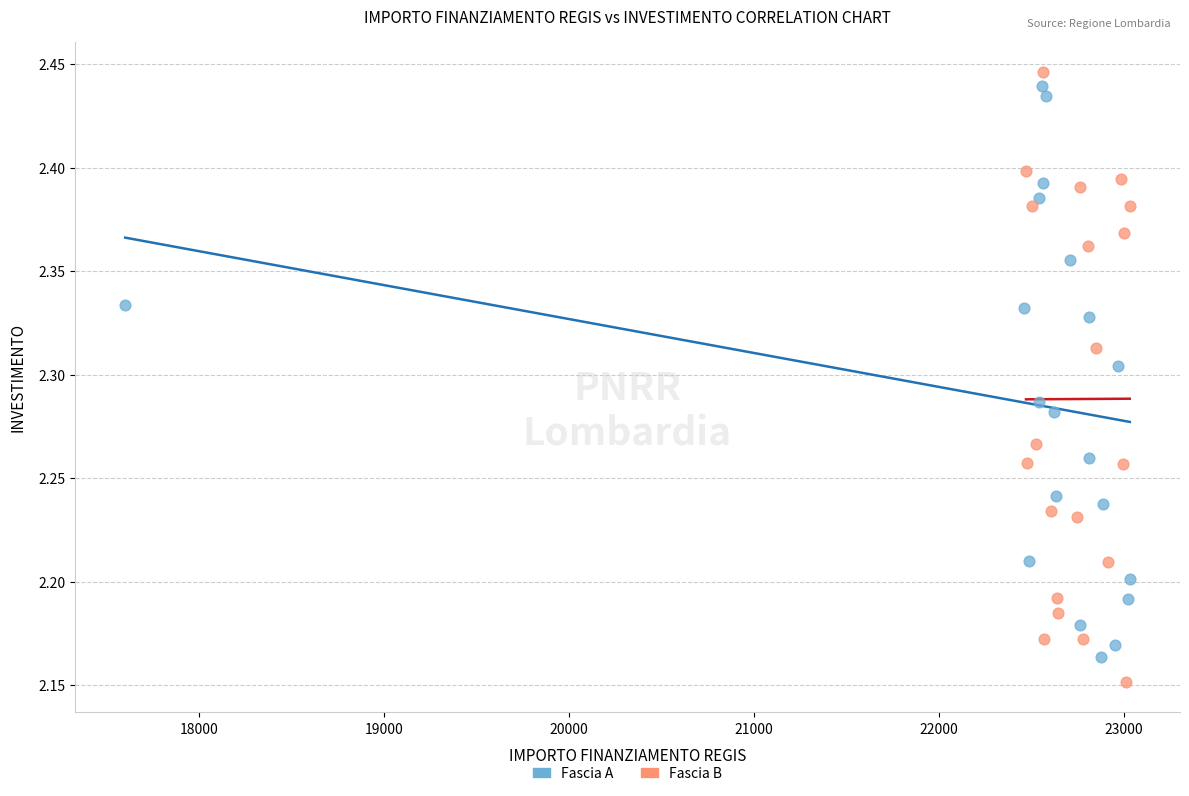

Which series has the largest Y range (max minus min)?

Fascia B